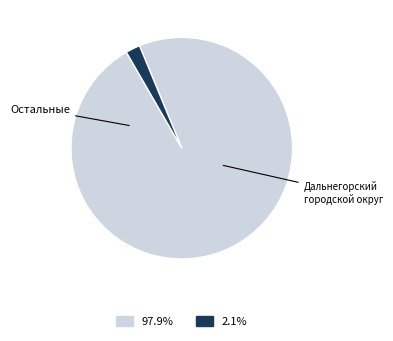

Does any single category account for the majority?

Yes